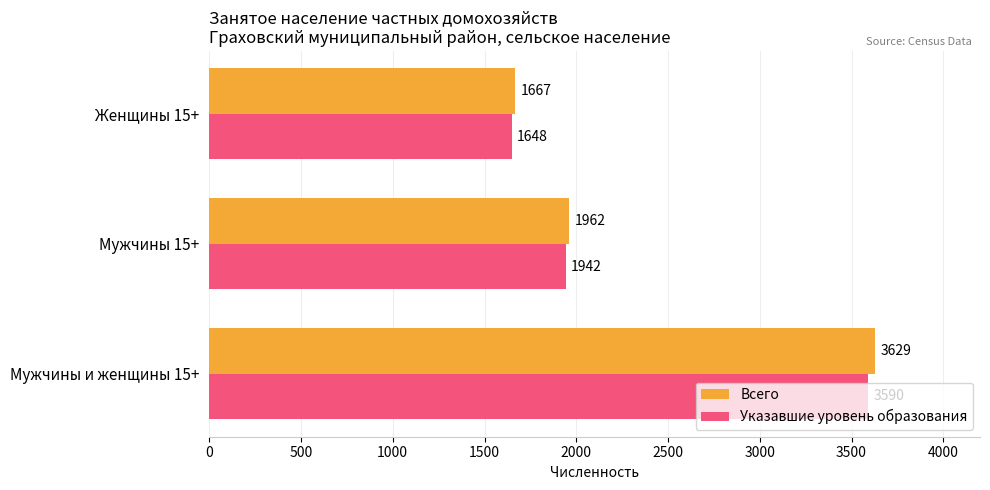

What is the smallest value displayed?

1648